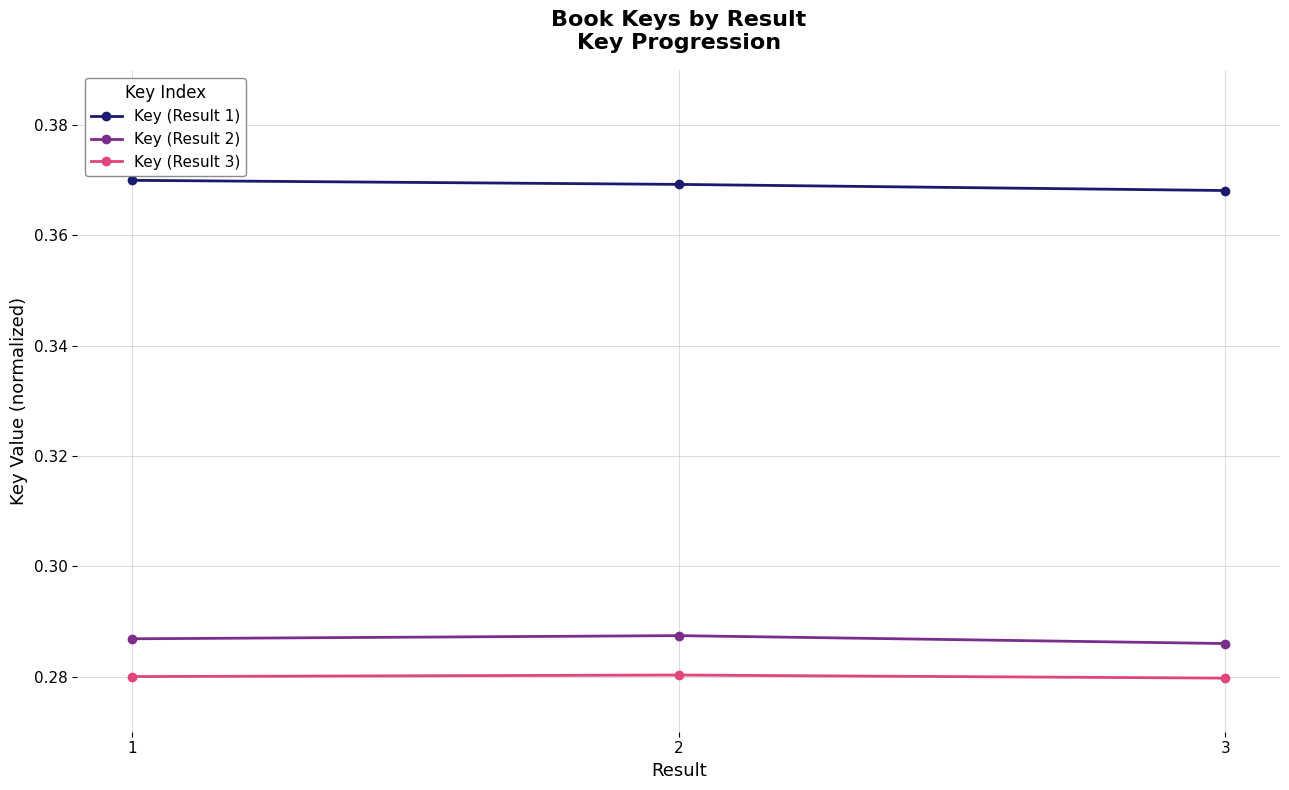

How many Key (Result 1) values are between 0 and 1?

3